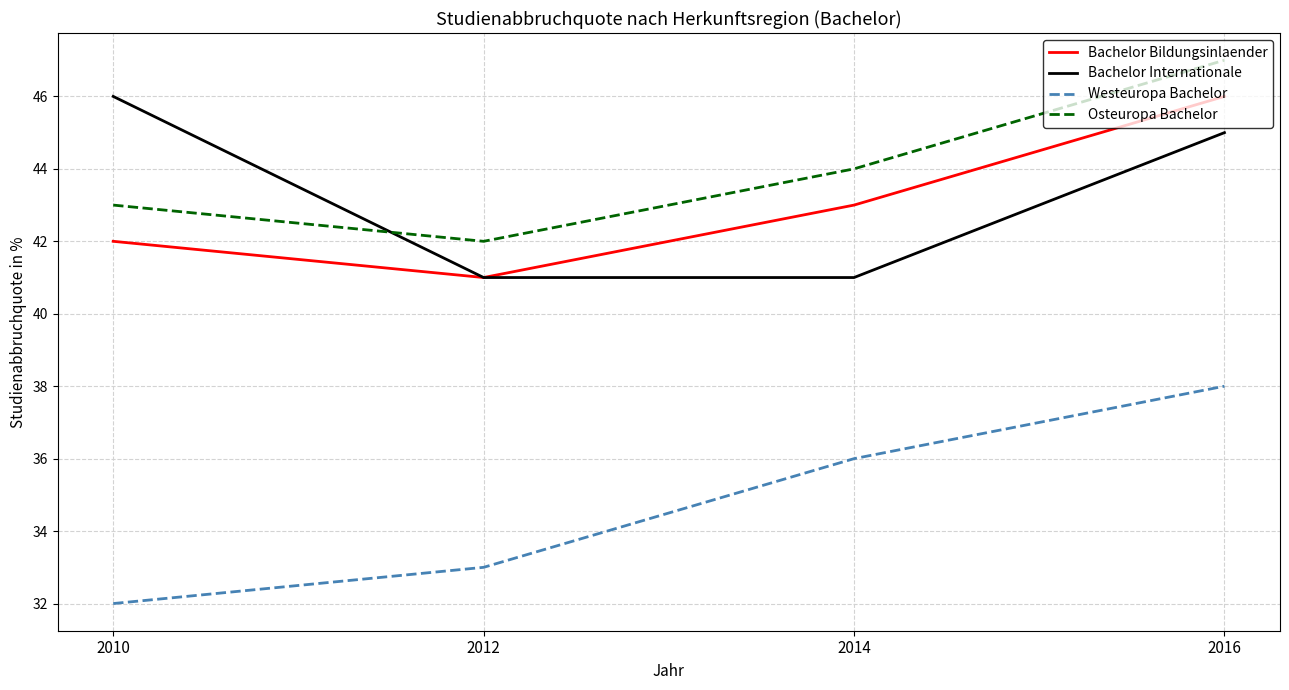

How many values in the Osteuropa Bachelor series are below 44?

2